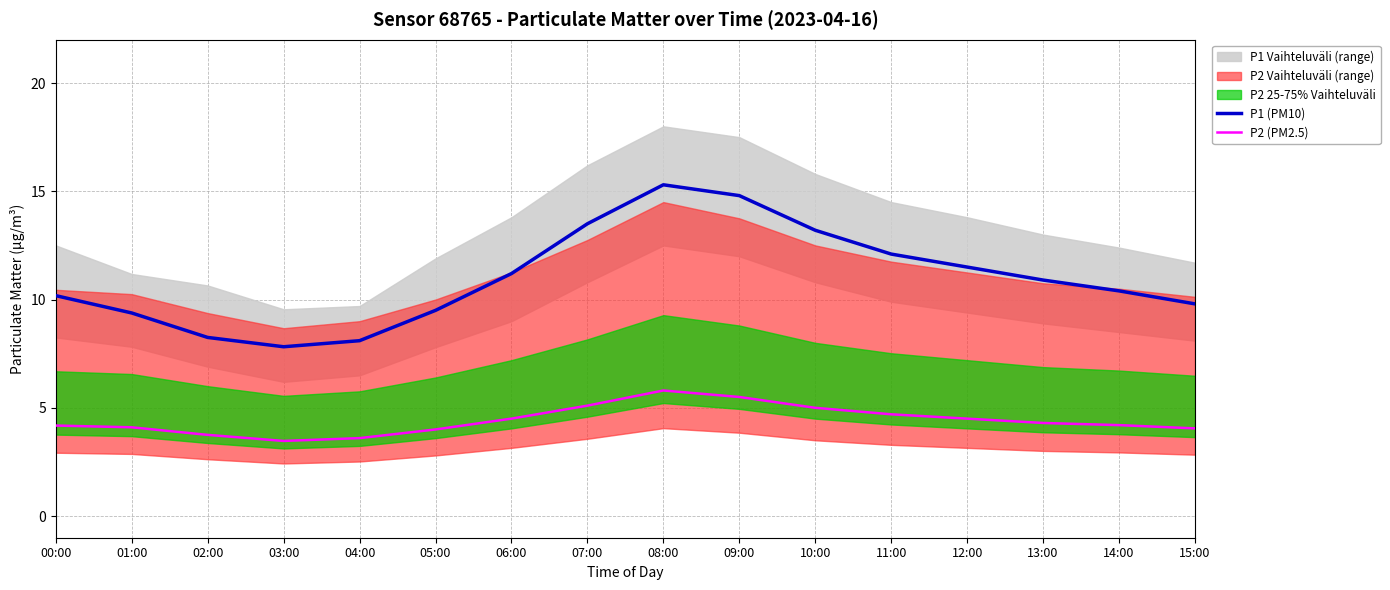

Is the value of P2 (PM2.5) at 10:00 greater than the value of P1 (PM10) at 01:00?

No